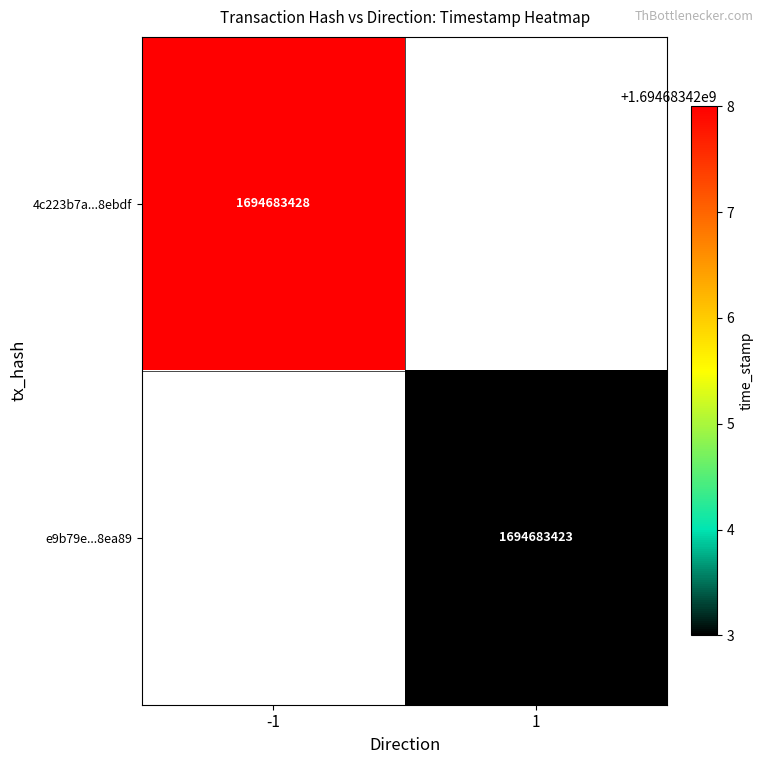

Reading left to right, extract all data points from this chart.

4c223b7a4b87a5a739810699a92be2ff7e8ebdf: direction=-1	time_stamp=1694683428
e9b79e857d00520985bfad4056178721278ea89: direction=1	time_stamp=1694683423